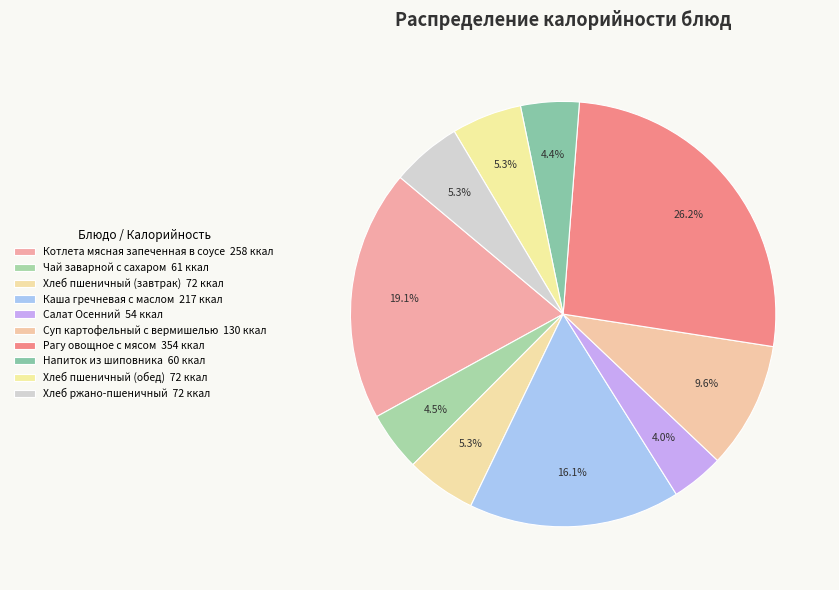

Is it true that Хлеб пшеничный (обед) is 17% of the pie?

False